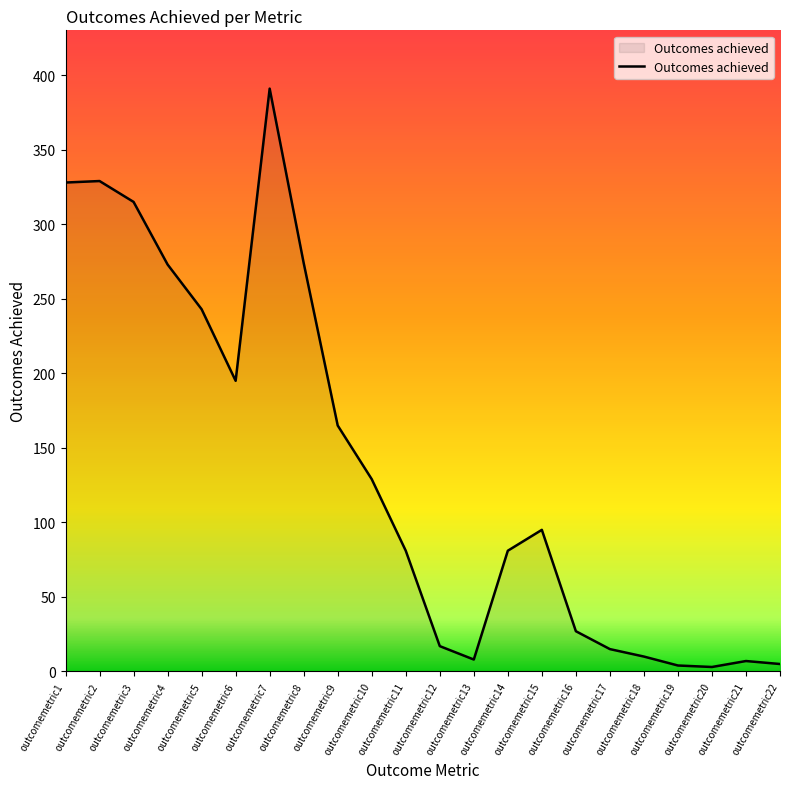

What is the change in value from outcomemetric5 to outcomemetric18?

-233